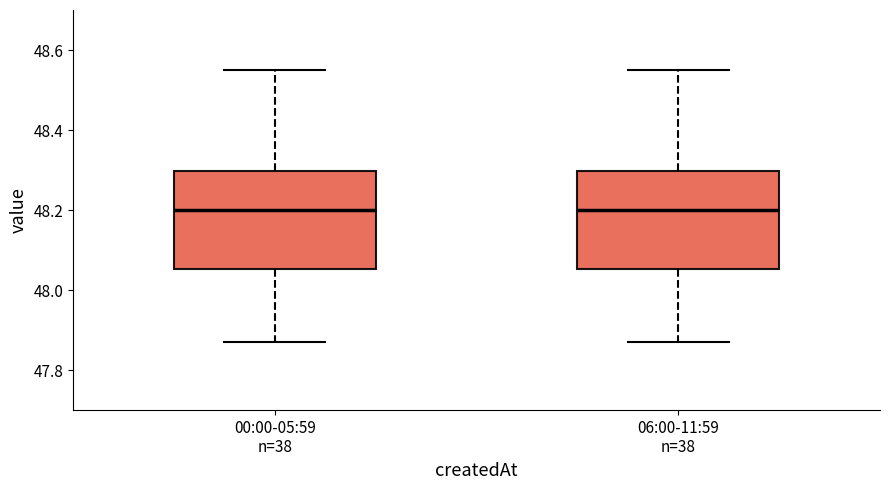

Reading left to right, read every box against the y-axis: the position of its median line, the range the box covers, and the ends of its whiskers. The values are not printed on the chart, so give them approximately, as read against the axis.

00:00-05:59 n=38: median 48.20, box 48.06 to 48.30, whiskers 47.88 to 48.56
06:00-11:59 n=38: median 48.20, box 48.06 to 48.30, whiskers 47.88 to 48.56